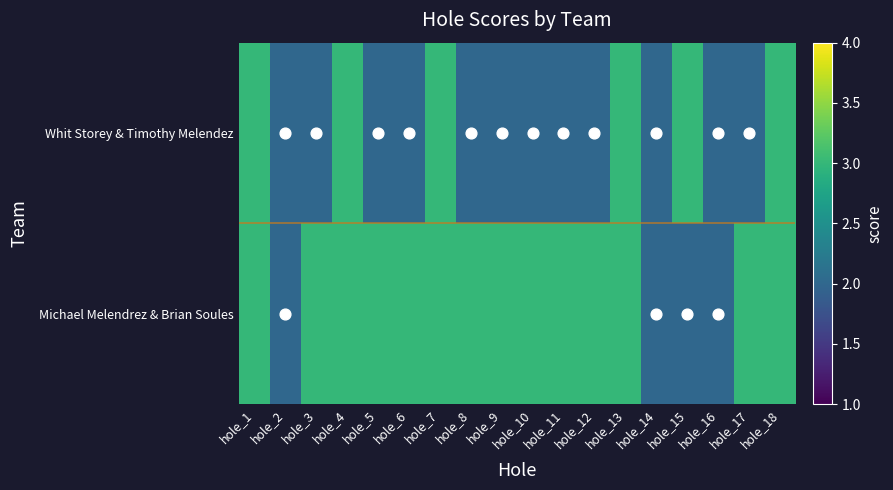

At how many categories does at least one series exceed 2?

15